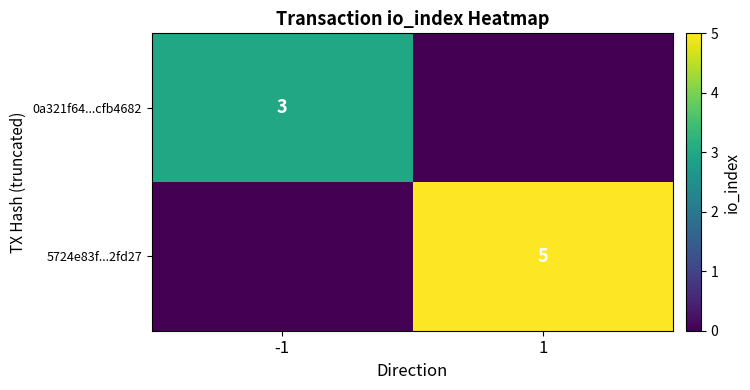

Between -1 and 1, which is larger?

-1